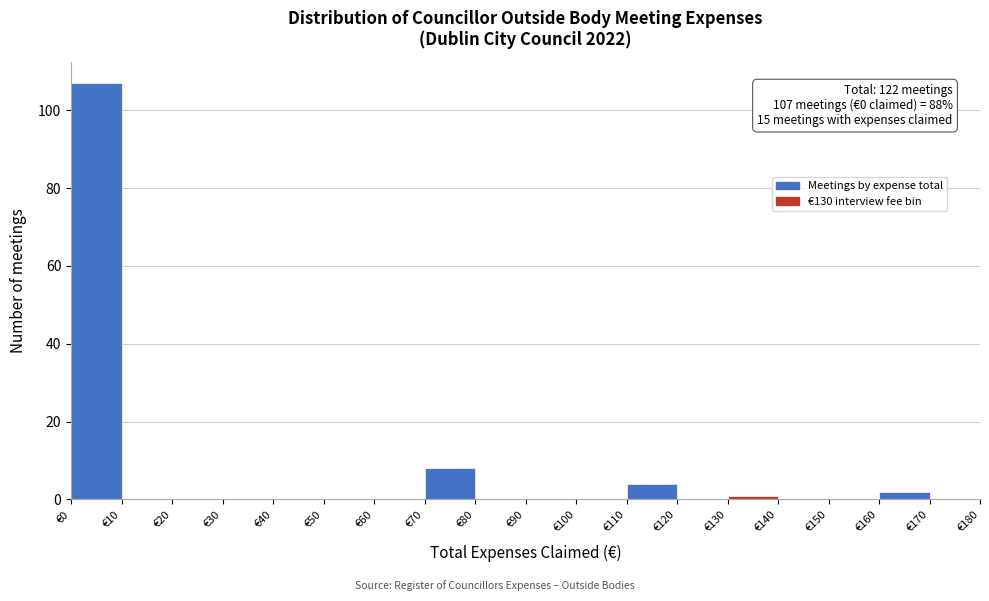

Which range on the x-axis has the tallest bar?

0 to 10